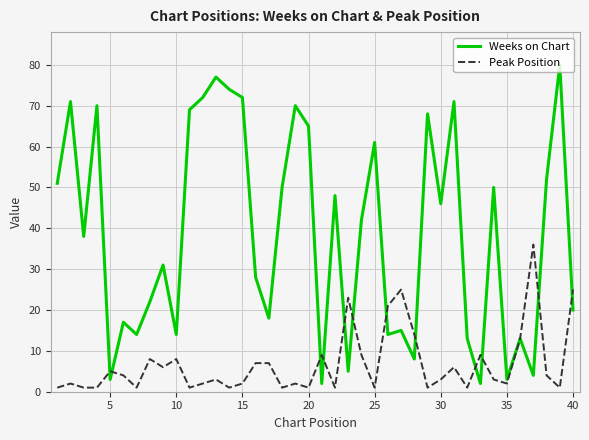

What is the smallest value displayed?

1